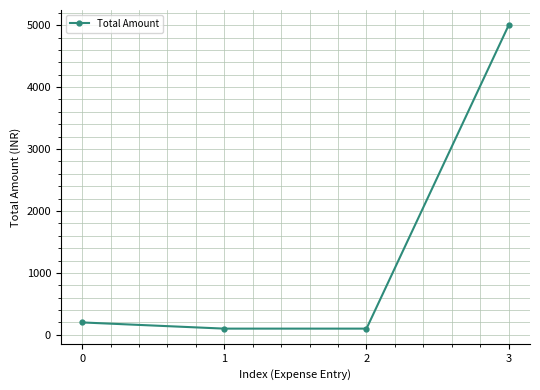

How many categories are shown in the chart?

4